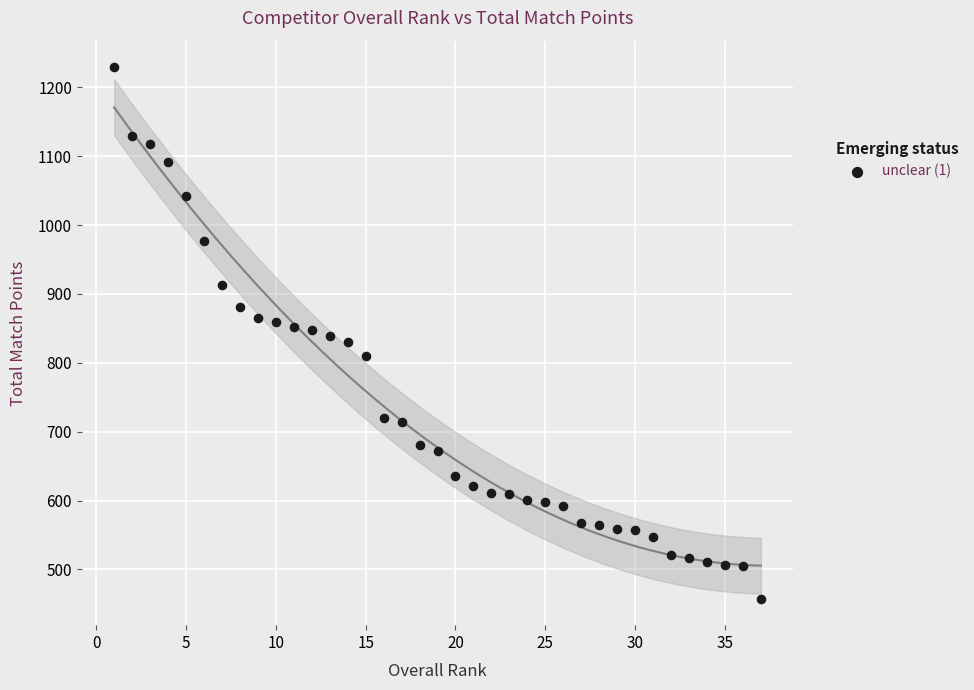

What is the range of Y values (max minus min)?

771.4